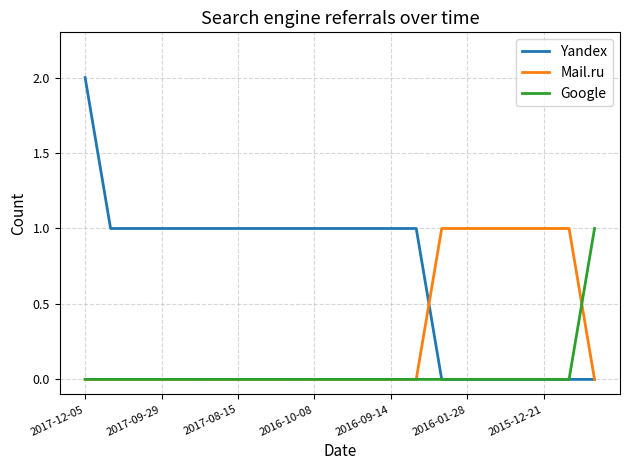

Which series has the largest range (max minus min)?

Yandex